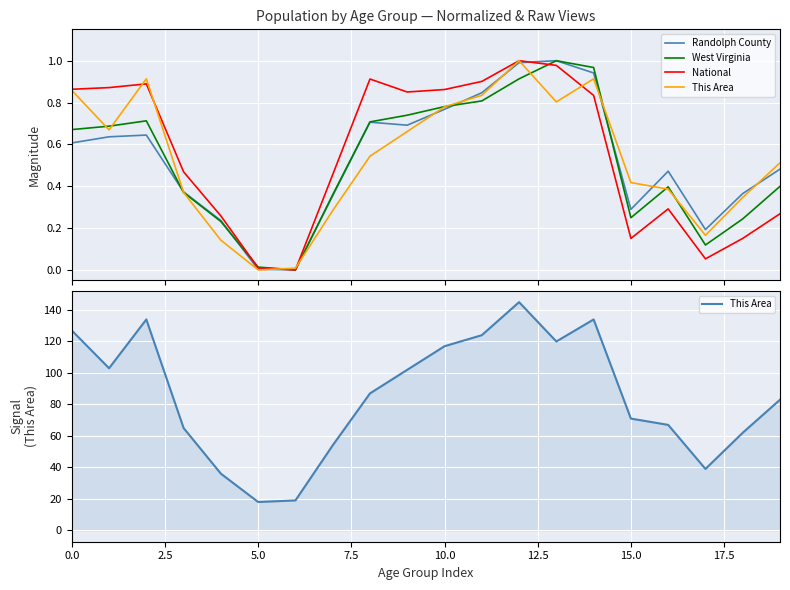

What is the total value across all series at 17.5?

55.2